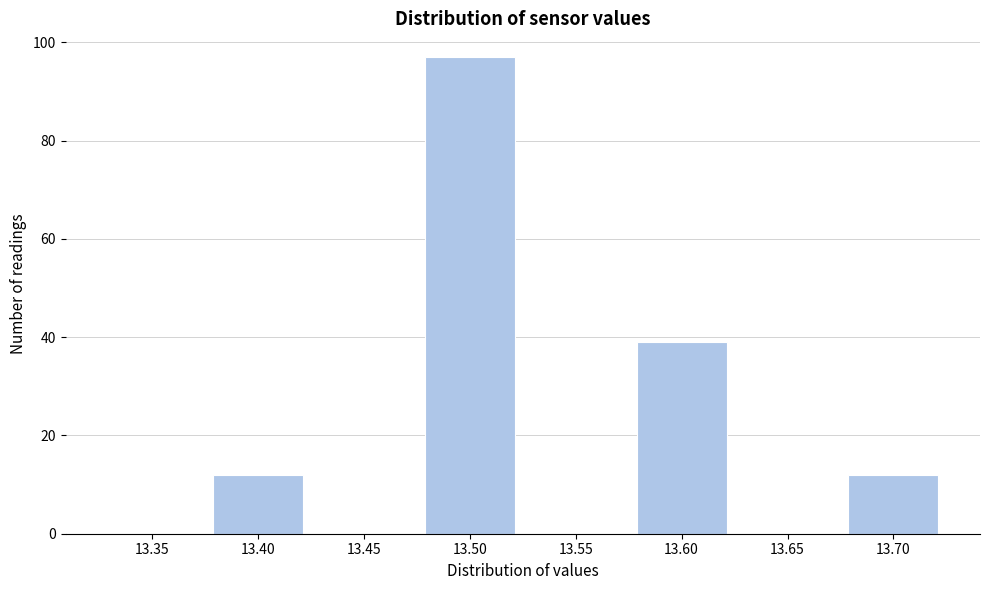

Reading left to right, transcribe all the data shown in this chart.

13.35=0	13.40=12	13.45=0	13.50=97	13.55=0	13.60=39	13.65=0	13.70=12